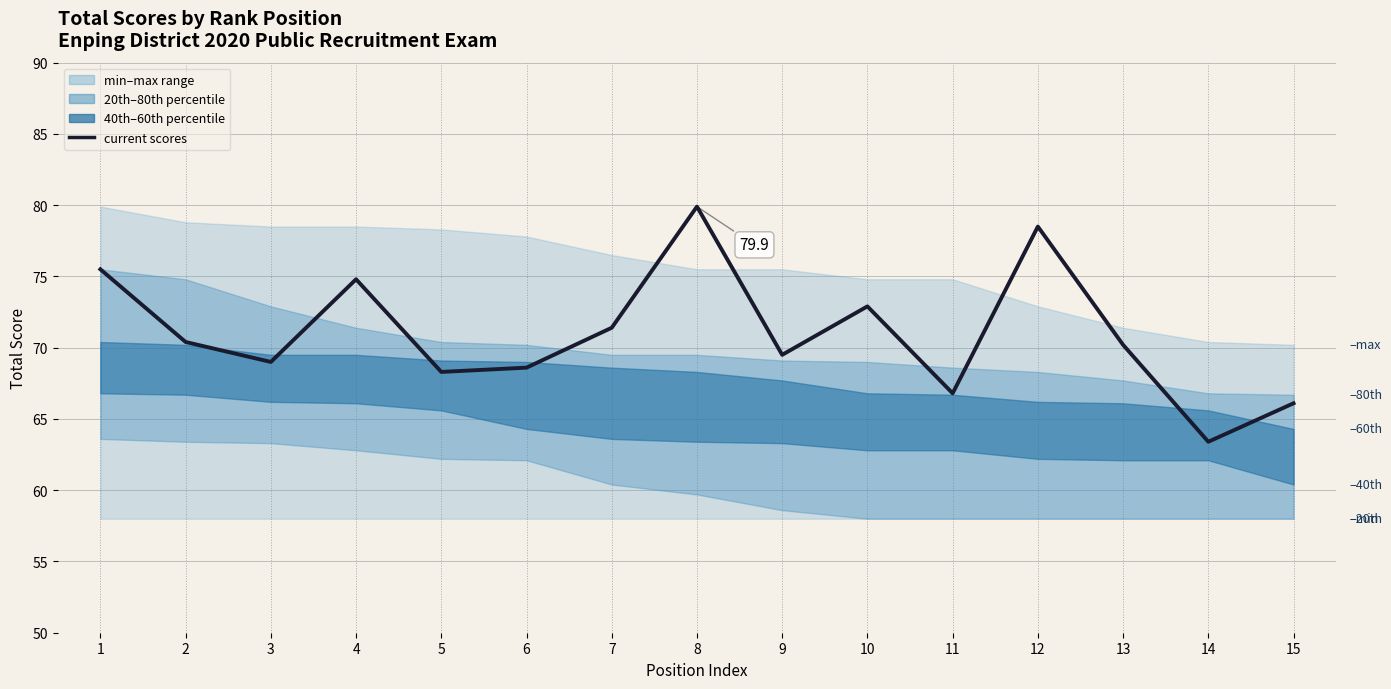

Rank the categories by value from highest to lowest.

8, 12, 1, 4, 10, 7, 2, 13, 9, 3, 6, 5, 11, 15, 14